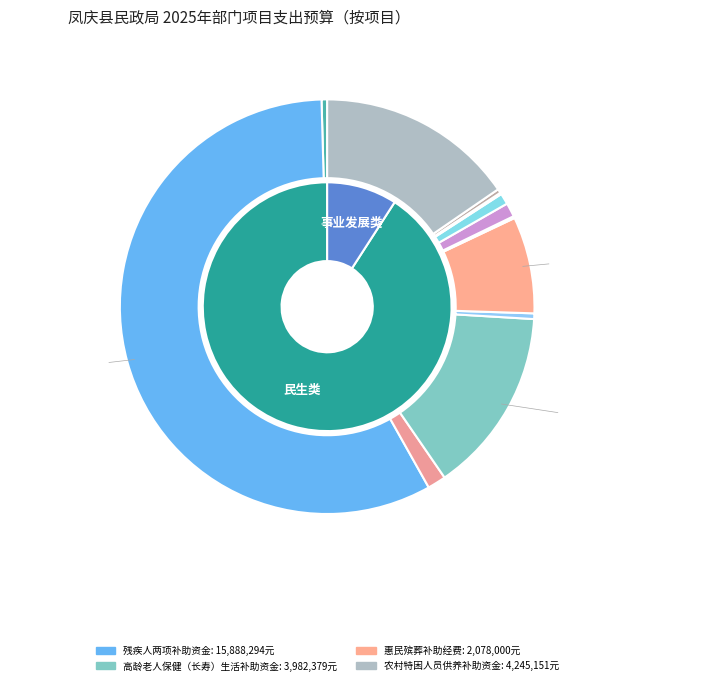

Is it true that 六十年代精简人员生活补助资金 is 1% of the pie?

False